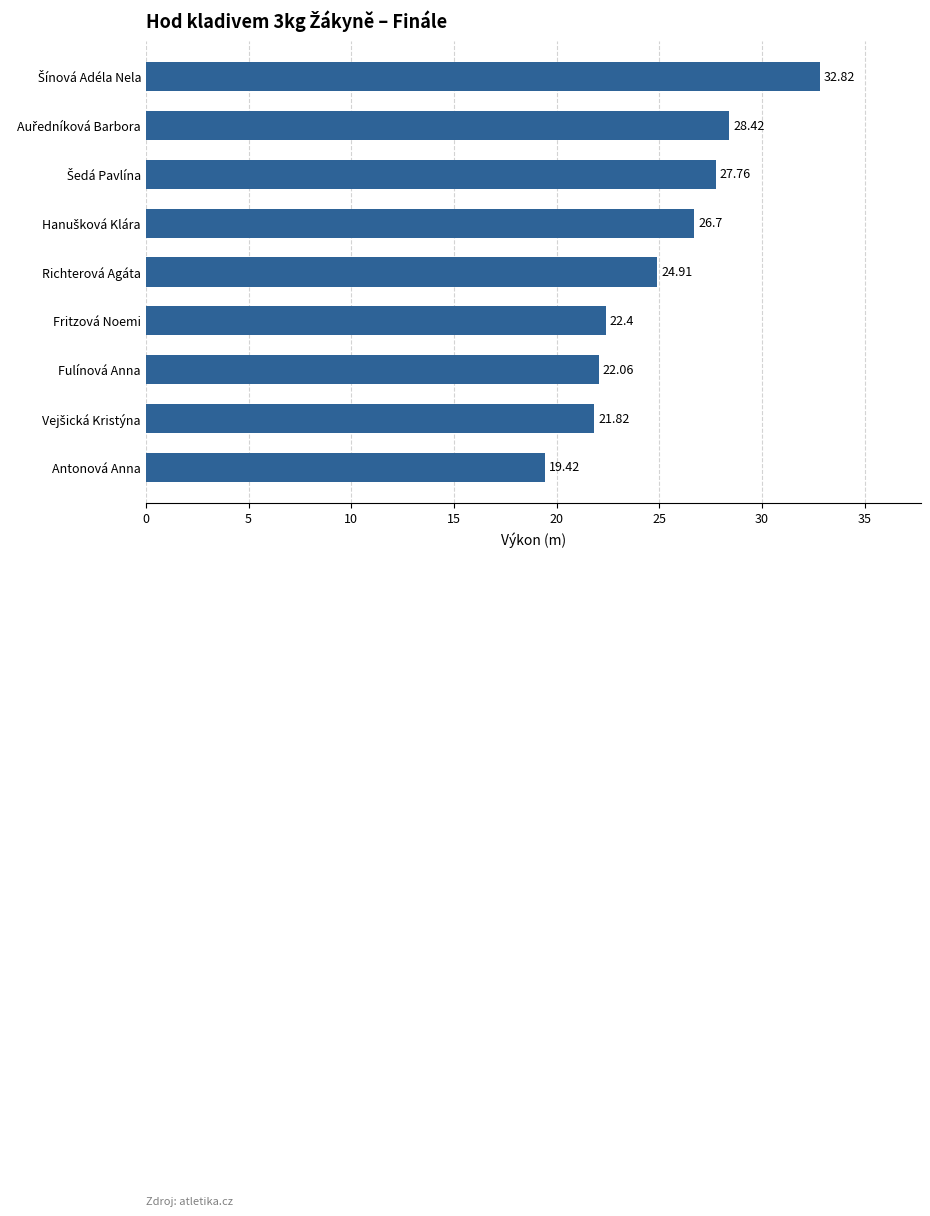

What is the difference between the maximum and minimum values?

13.4